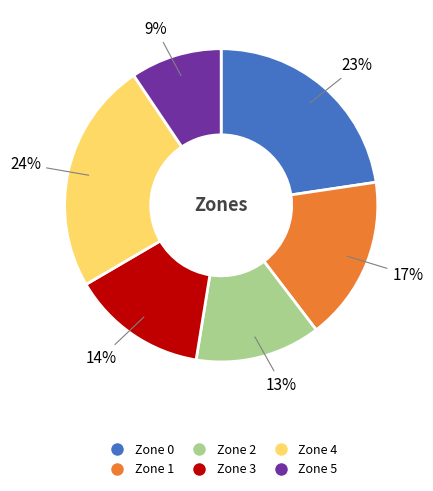

Does Zone 4 account for over 50% of the chart?

No